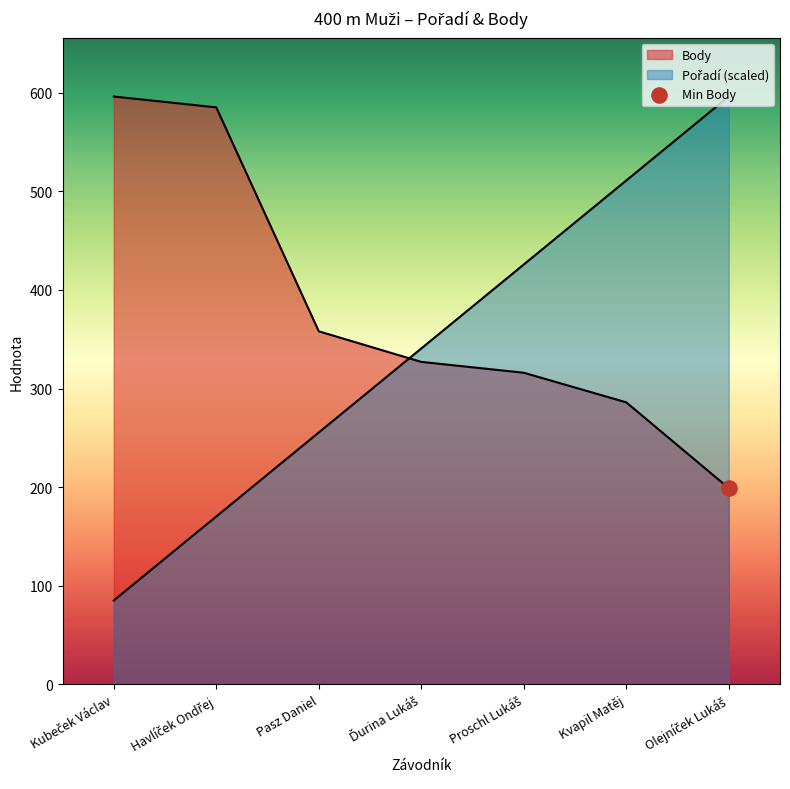

Which series contains the highest Y value?

Pořadí